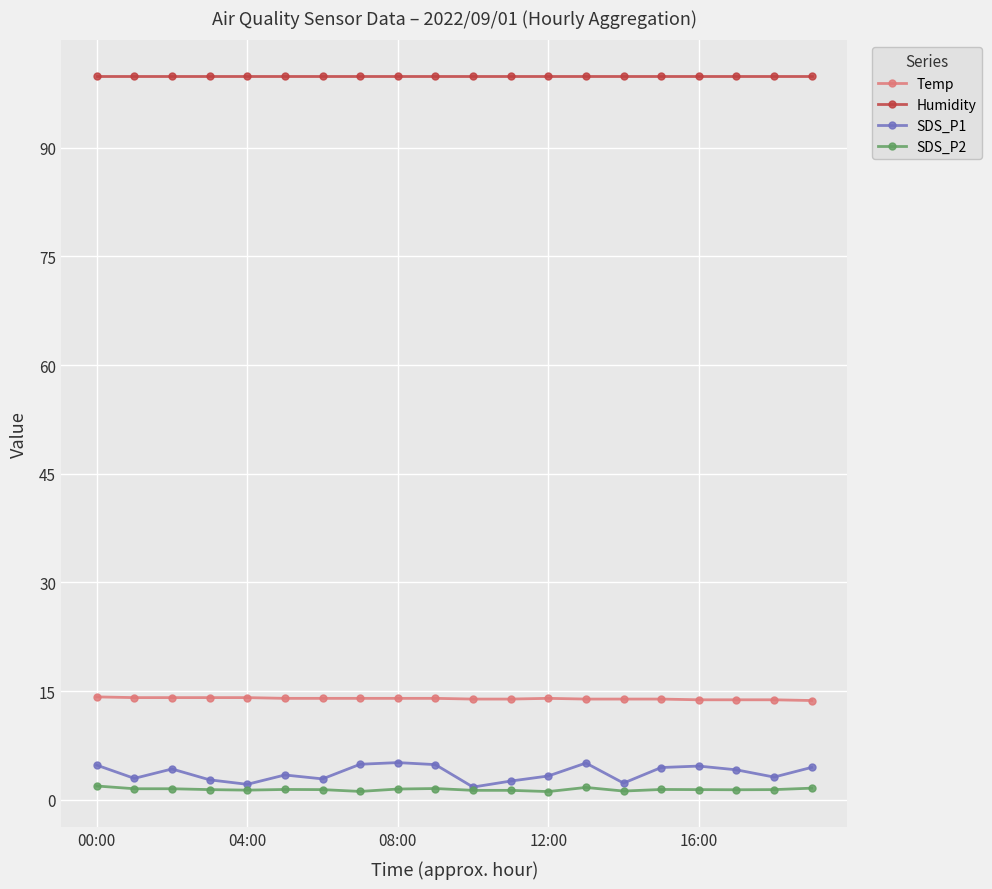

What is the lowest value of the Humidity series?

99.9